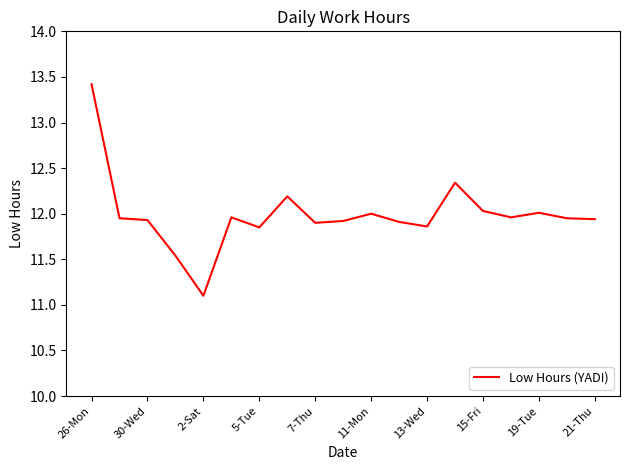

What is the minimum value shown in the chart?

11.1